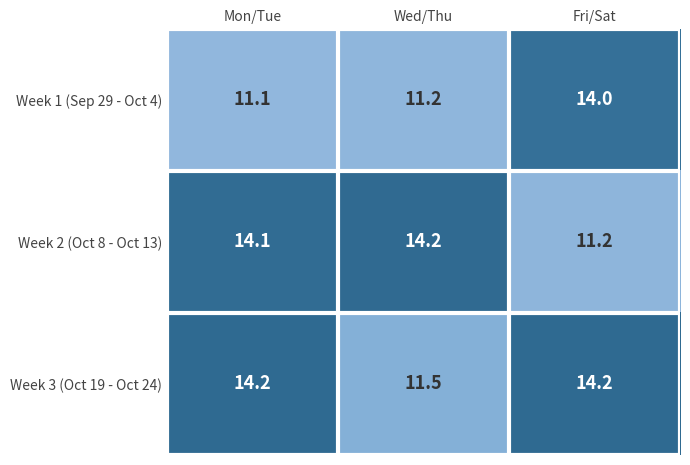

What is the difference between the maximum and minimum values in the Week 3 (Oct 19 - Oct 24) series?

2.7